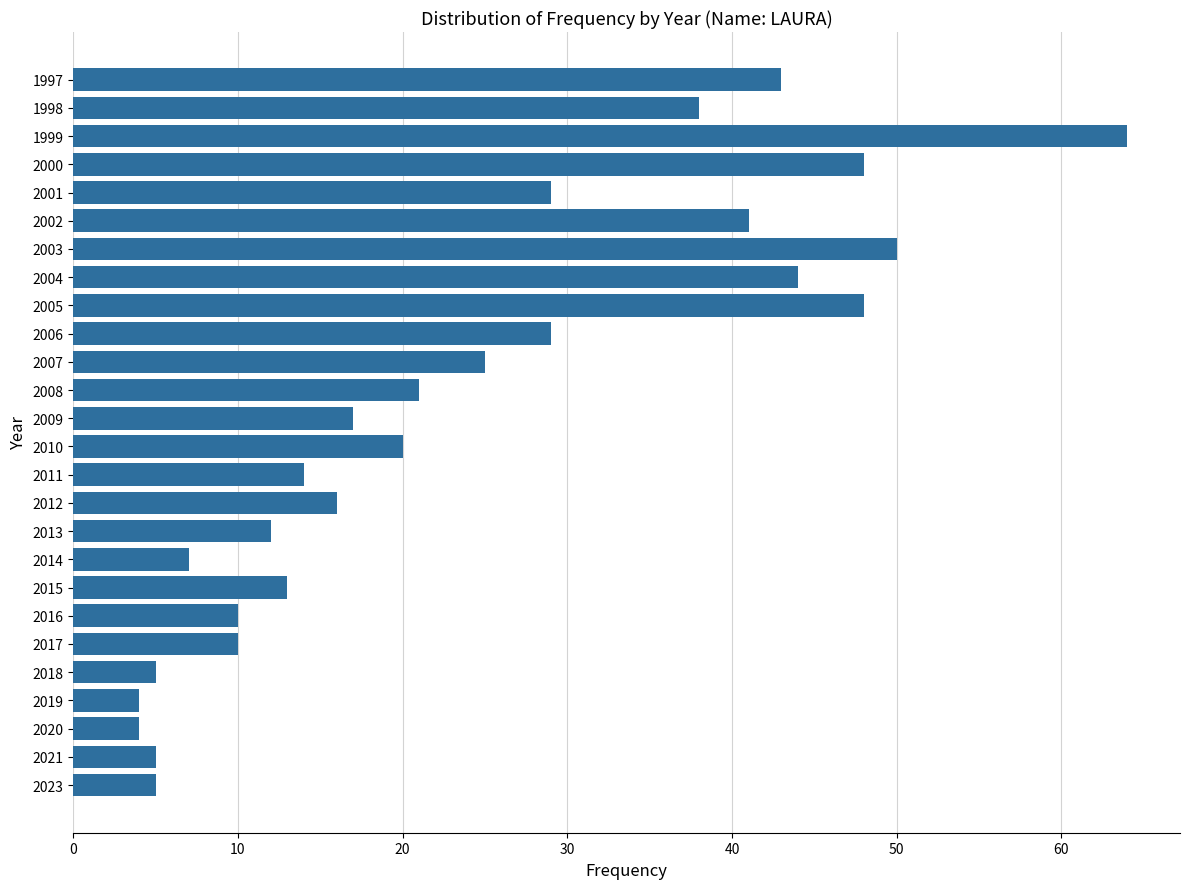

True or false: the data shows 29 at 2006.

True